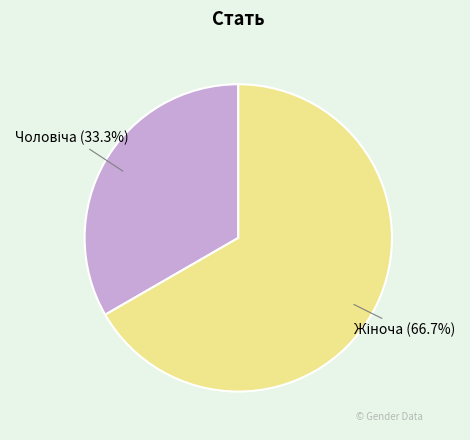

Does any single category account for the majority?

Yes